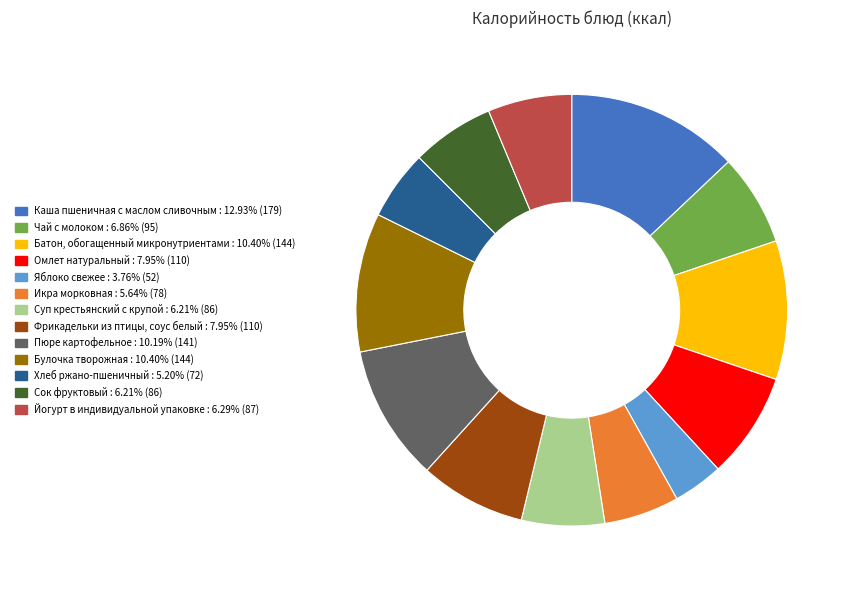

Combined, do Пюре картофельное and Хлеб ржано-пшеничный account for over 50%?

No